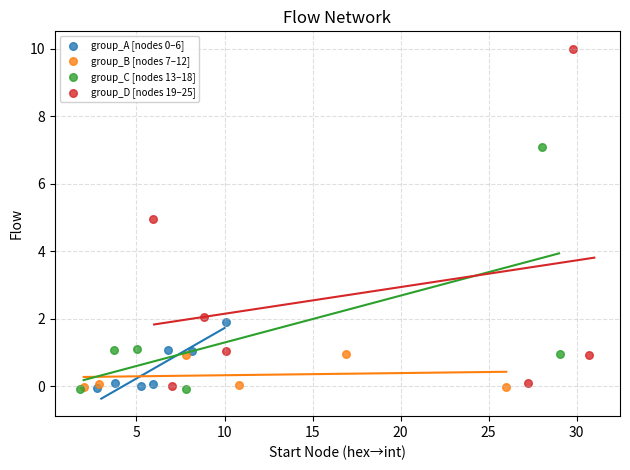

Which series reaches the maximum Y coordinate?

group_D [nodes 19–25]